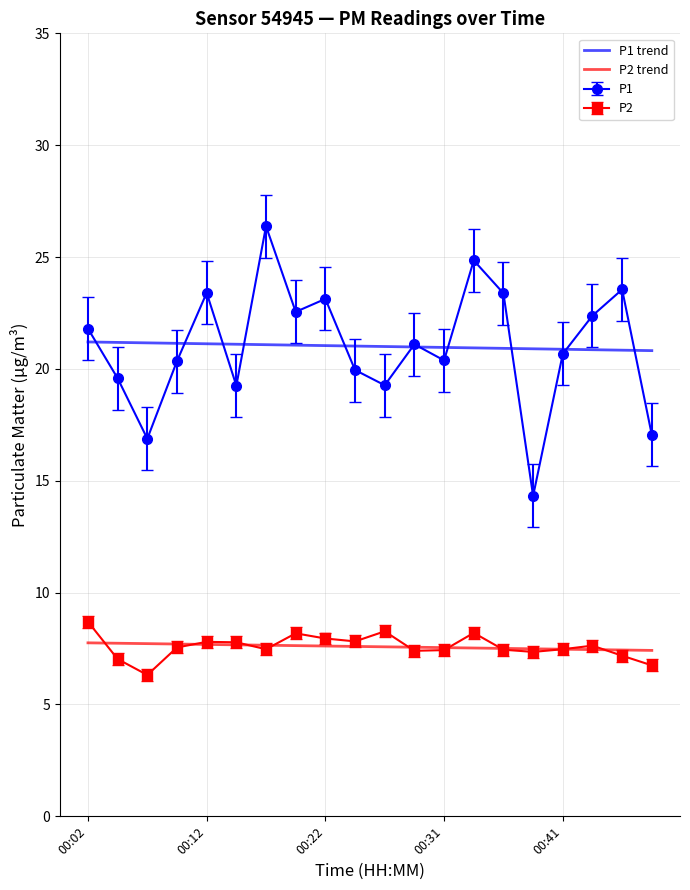

Which series has the widest spread of values?

P1